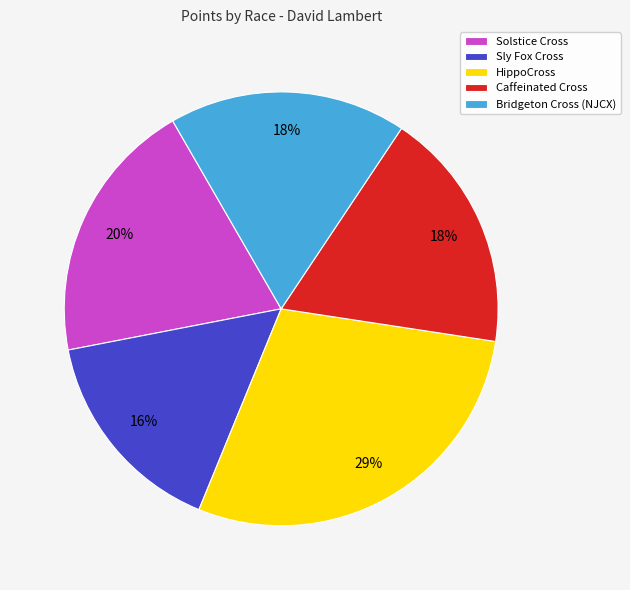

To the nearest percent, what is the combined percentage of Caffeinated Cross and Bridgeton Cross (NJCX)?

36%